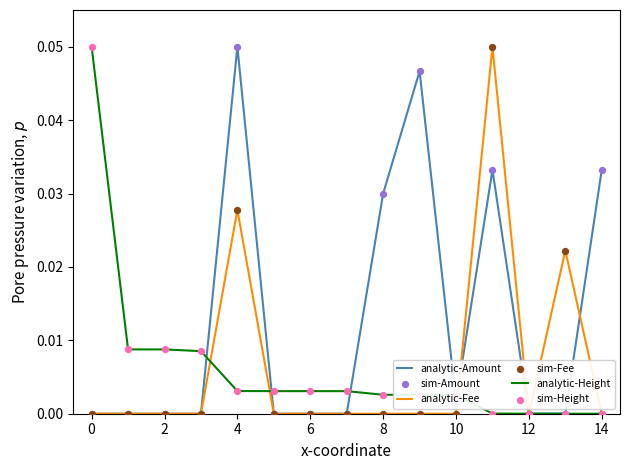

Is this an area chart (filled region under the line)?

No